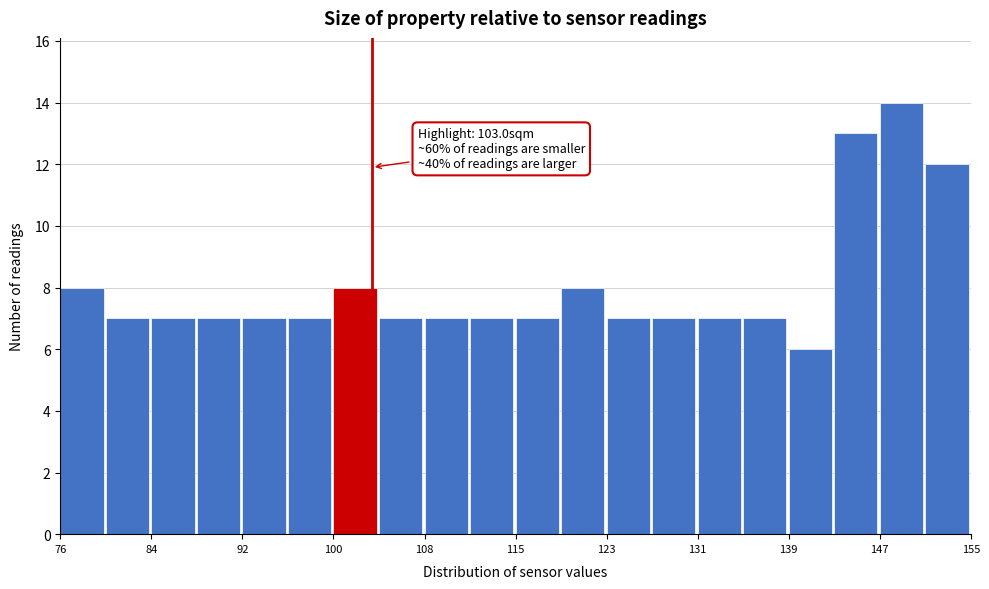

Around what value on the x-axis is the tallest bar? Give the approximate position of its centre, as read against the axis.

149